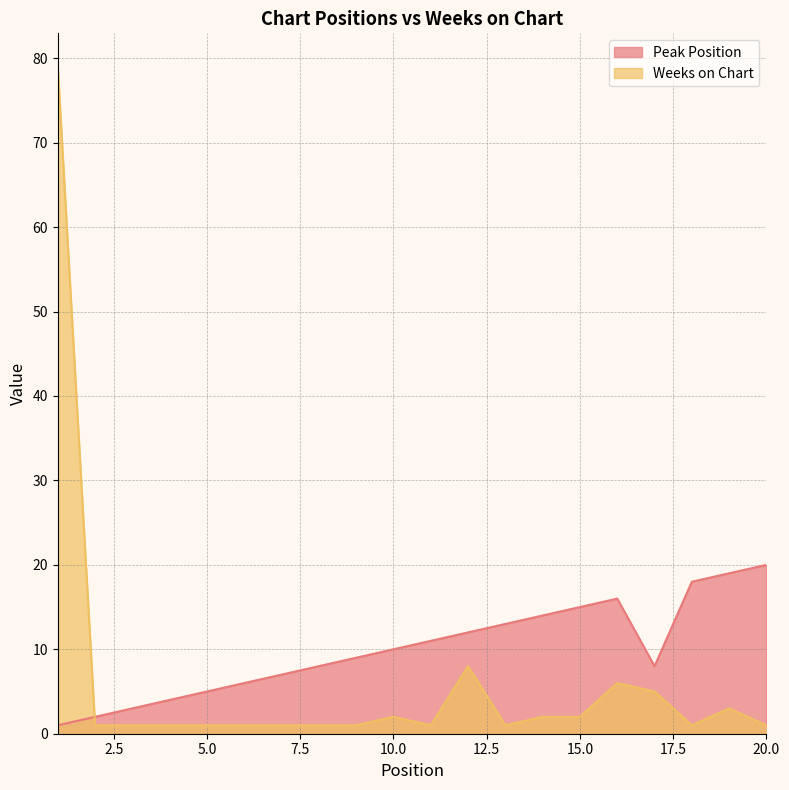

How many intersections are there between Weeks on Chart and Peak Position?

1